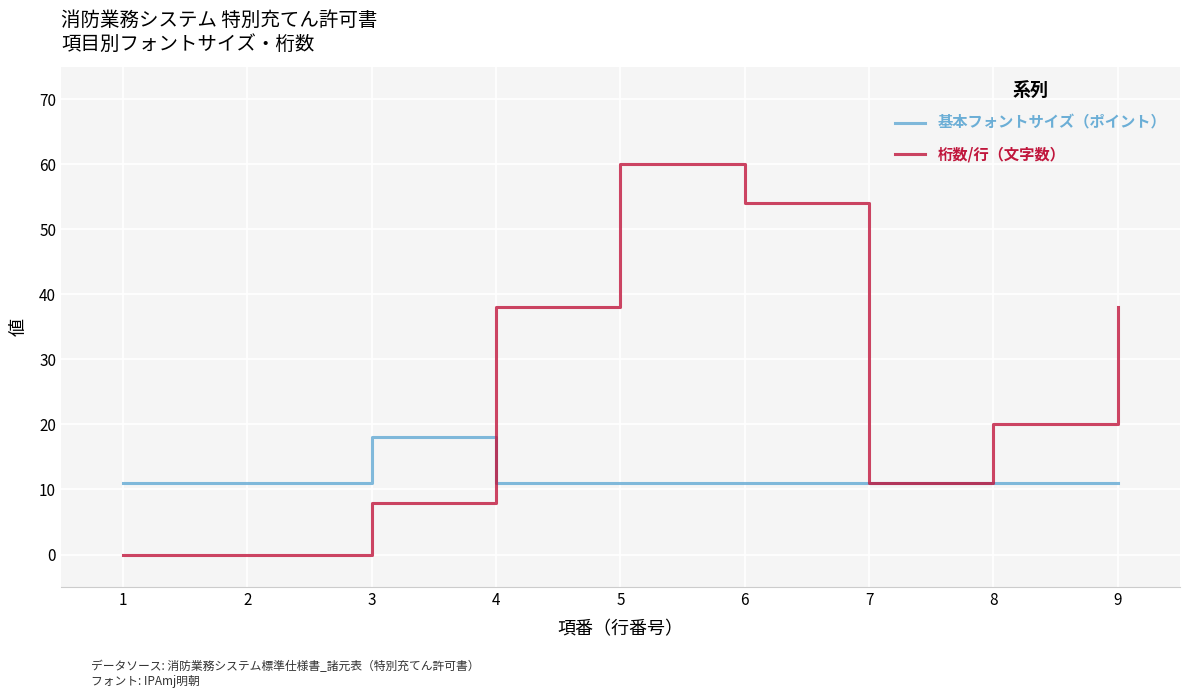

Is the value of 桁数/行（文字数） at 4 greater than the value of 基本フォントサイズ（ポイント） at 2?

Yes